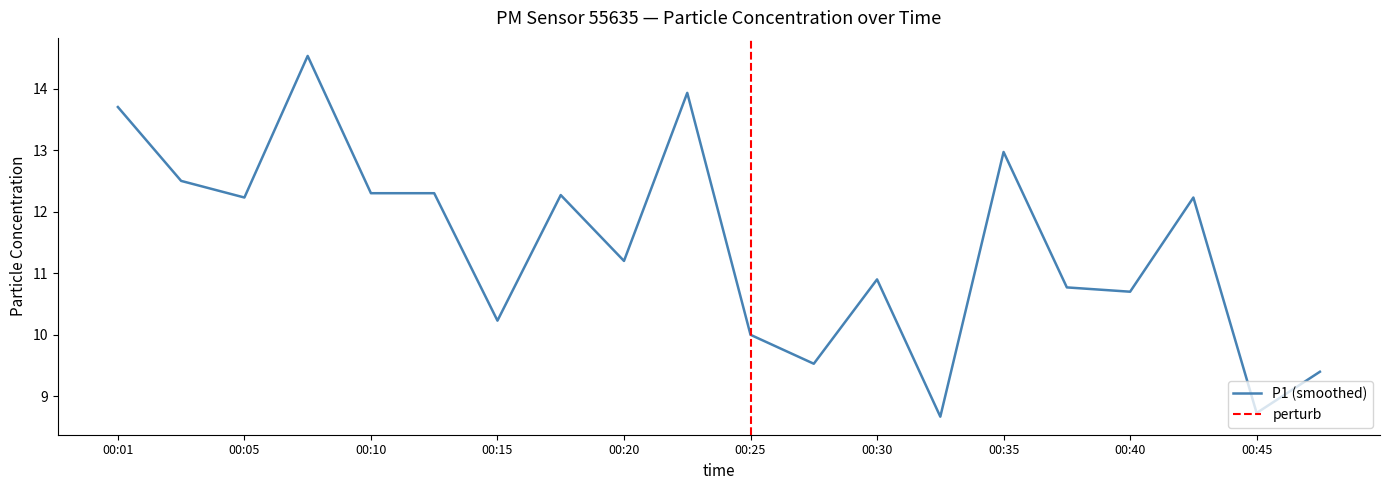

How many points are lower than both their immediate neighbors (excluding endpoints)?

7